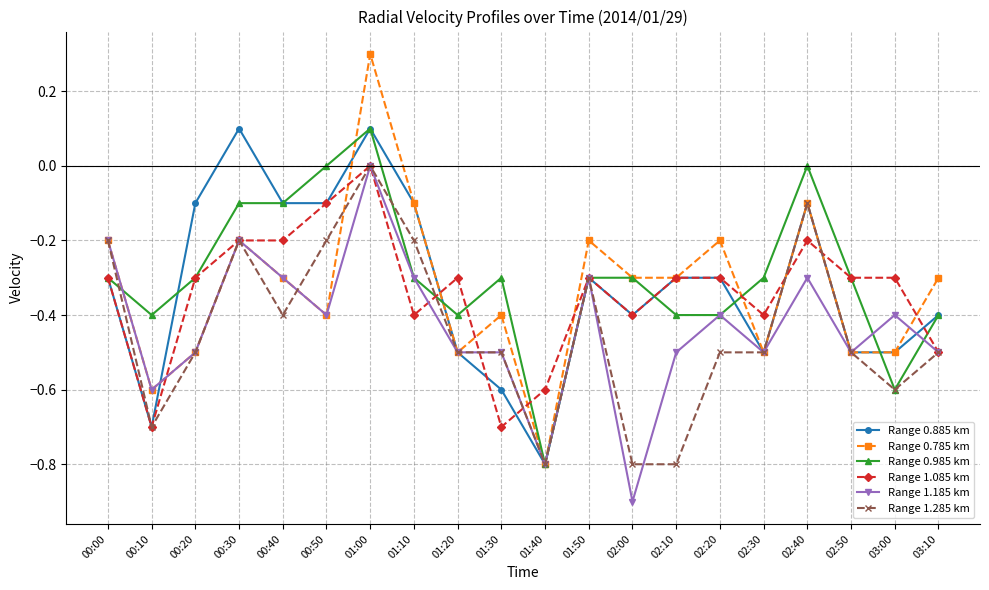

Where do Range 0.785 km and Range 0.985 km first cross each other?

00:00 and 00:10